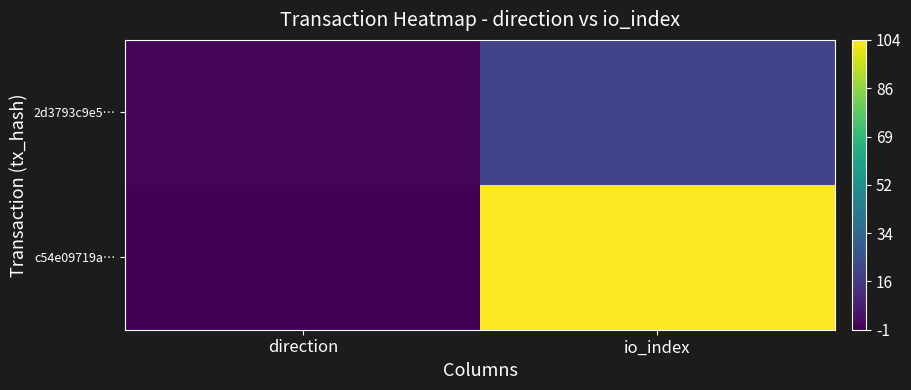

At which category is the sum across all series the highest?

io_index